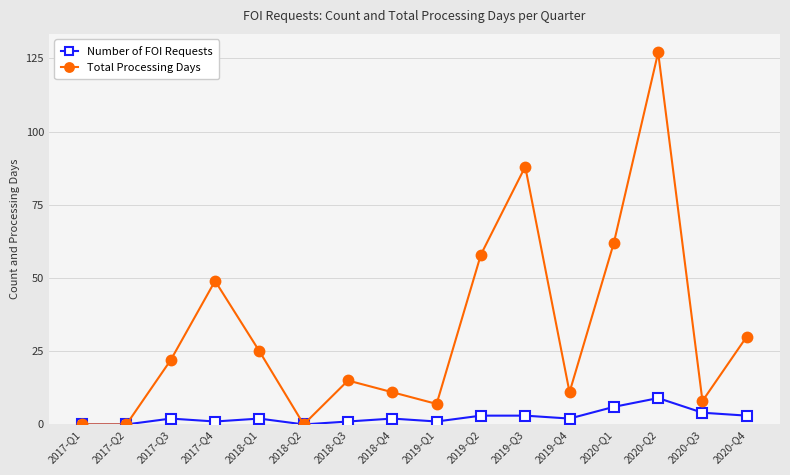

What is the highest value of the Total Processing Days series?

127